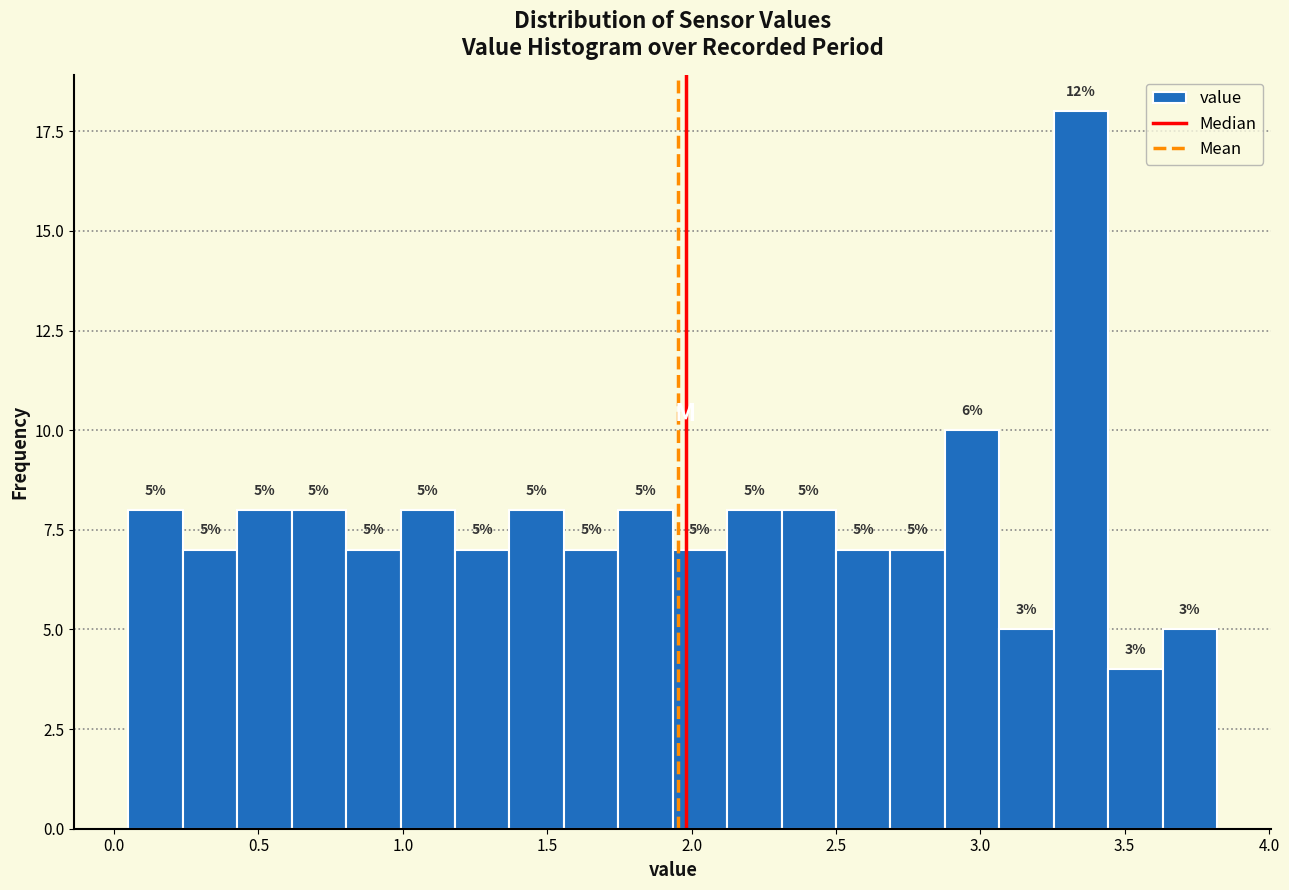

Around what value on the x-axis is the tallest bar? Give the approximate position of its centre, as read against the axis.

3.35